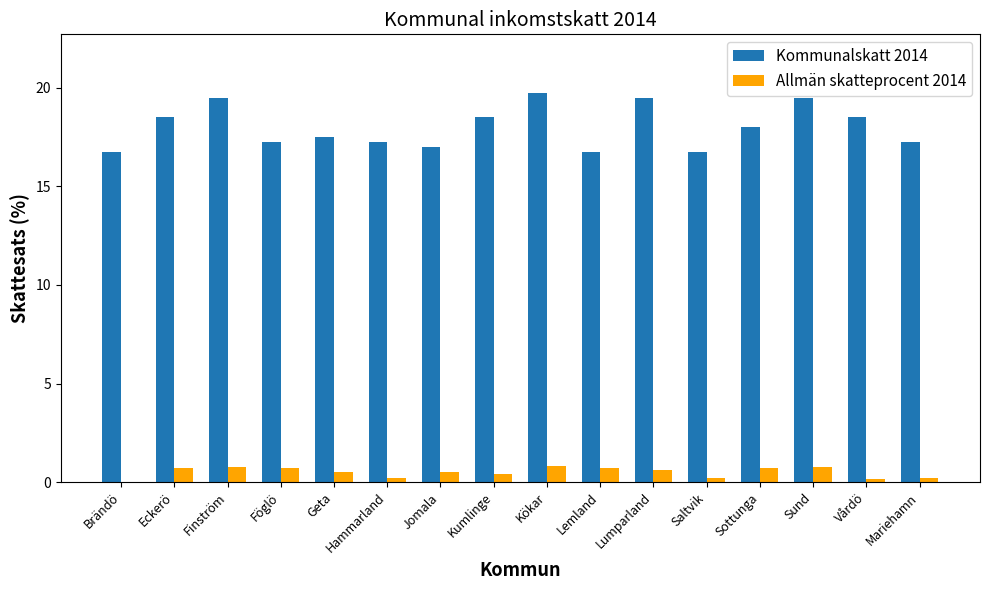

What is the maximum value for Allmän skatteprocent 2014?

0.8